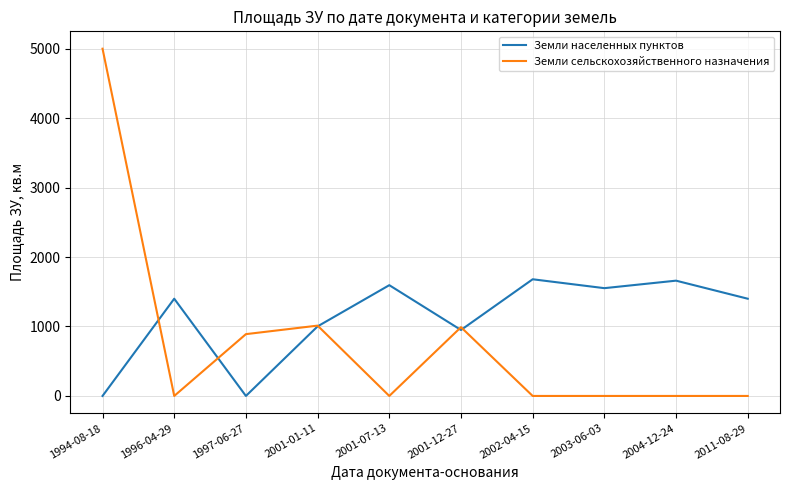

What is the maximum value shown in the chart?

5000.0